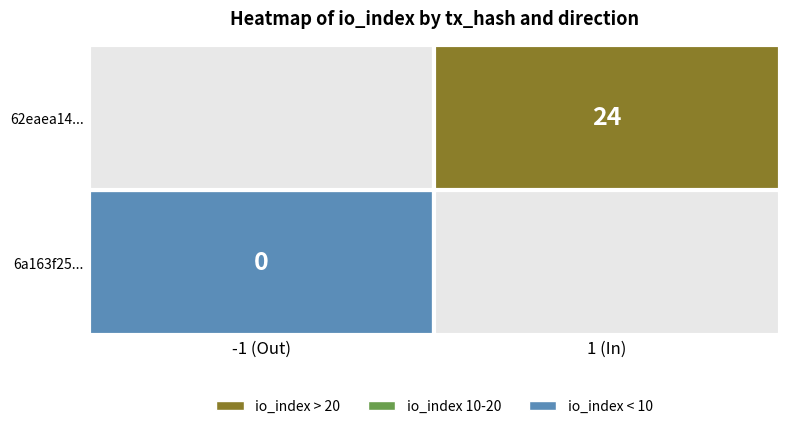

Which series has the largest total across all categories?

62eaea14...